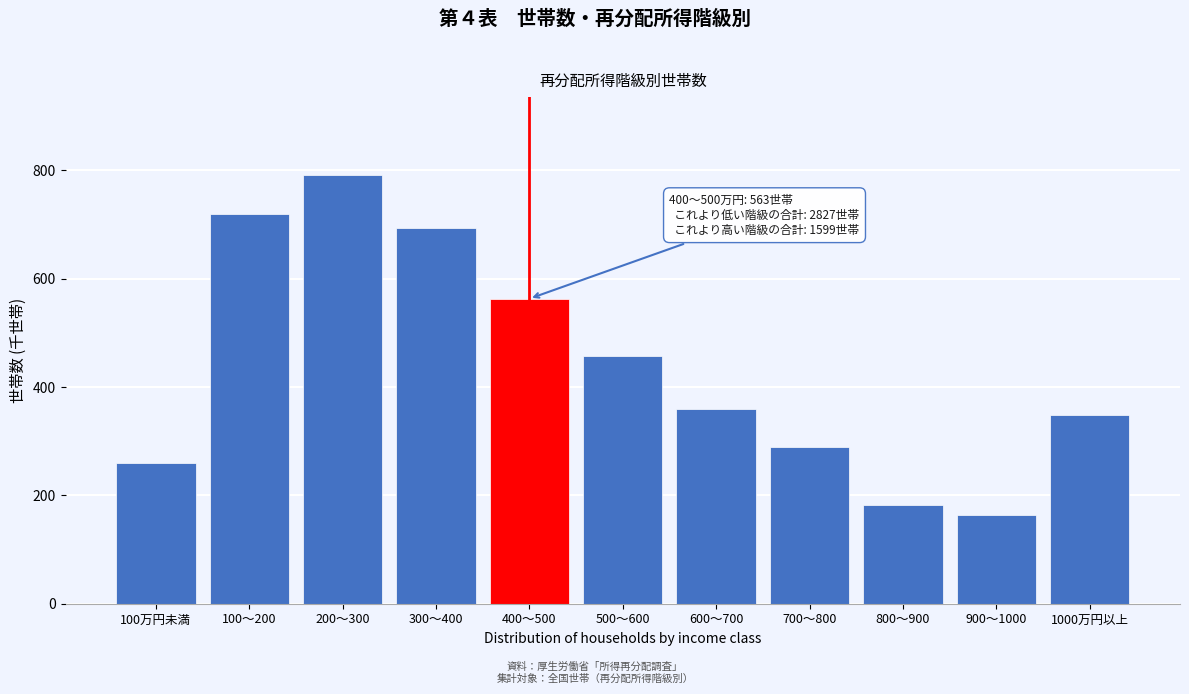

Reading left to right, list all the values displayed in this chart.

259	719	792	694	563	457	359	290	182	163	348